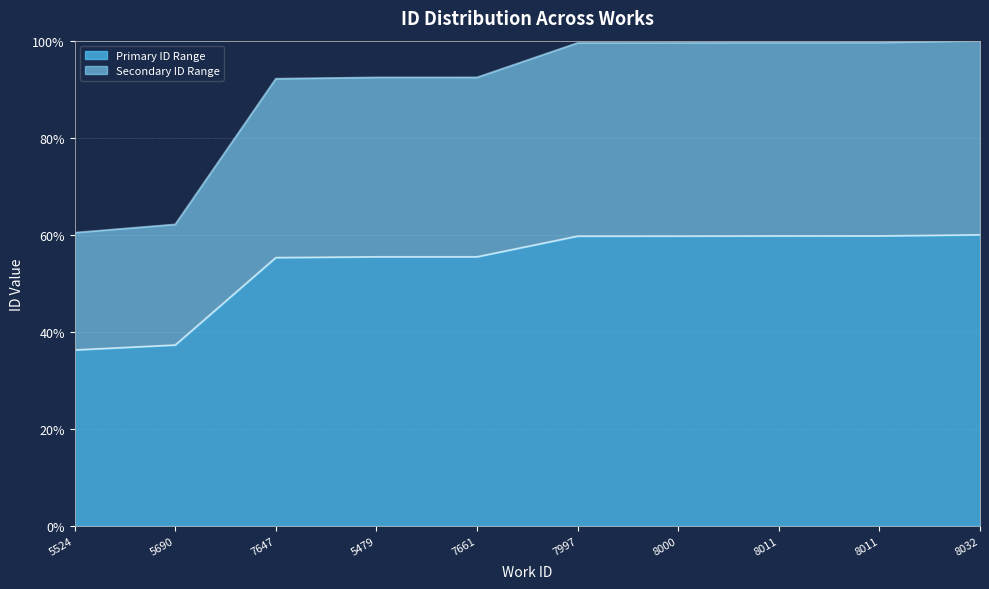

What are all the series names shown in the legend?

Primary ID Range, Secondary ID Range